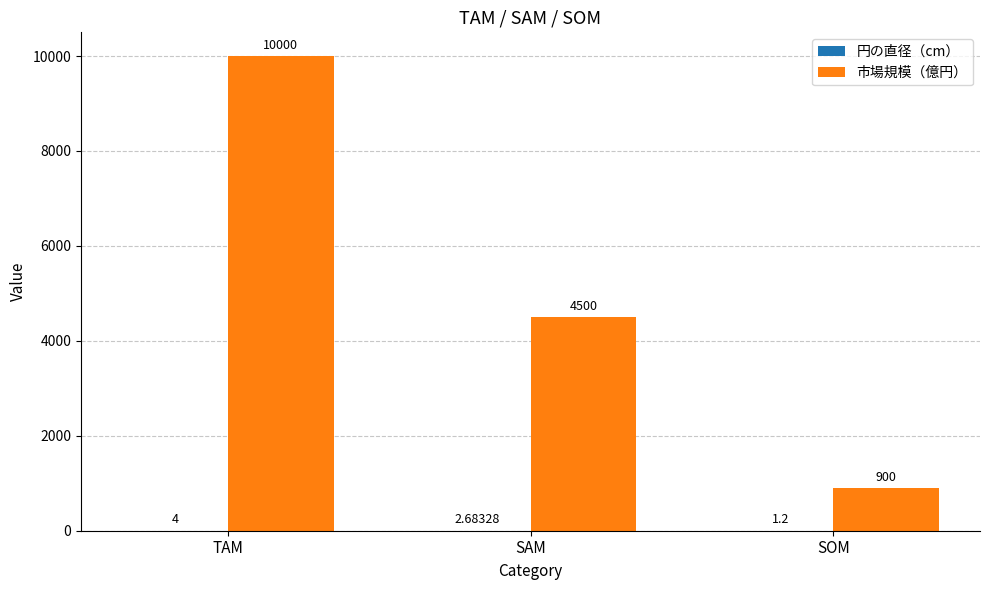

The 市場規模（億円） series shows 2393.5 at SAM. True or false?

False